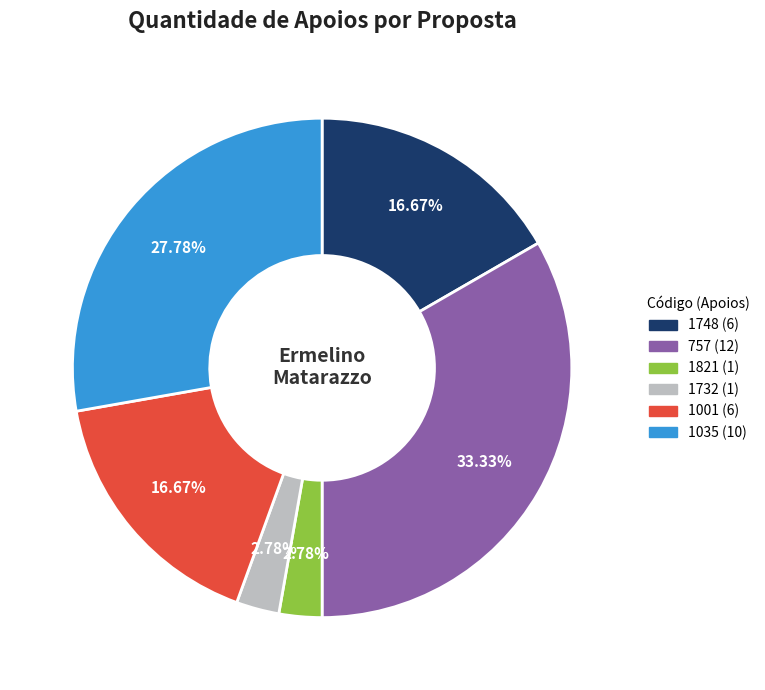

Is there any slice that represents more than half of the pie?

No